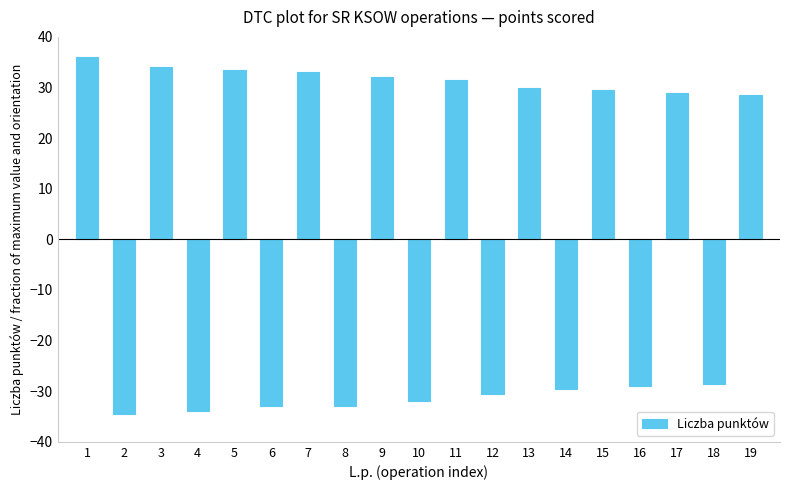

Read the value at 1.

36.0